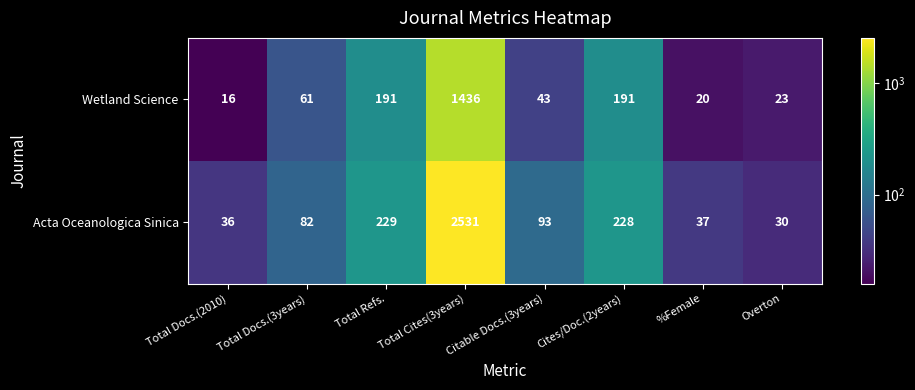

What is the average value of the Acta Oceanologica Sinica series?

408